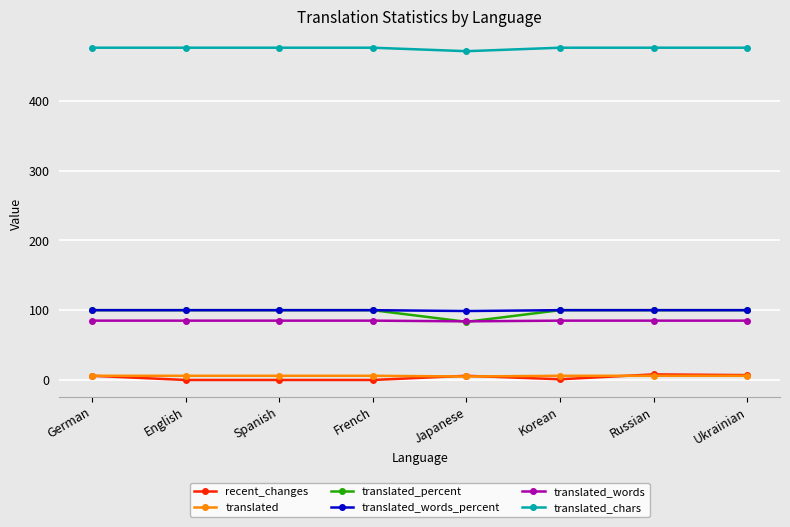

What is the approximate value of translated_words_percent at French?

100.0